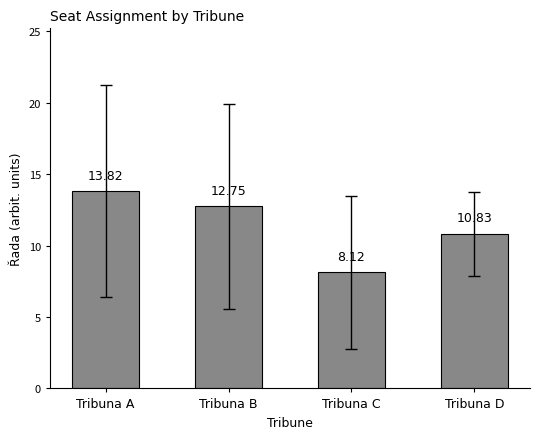

What is the average value?

11.4